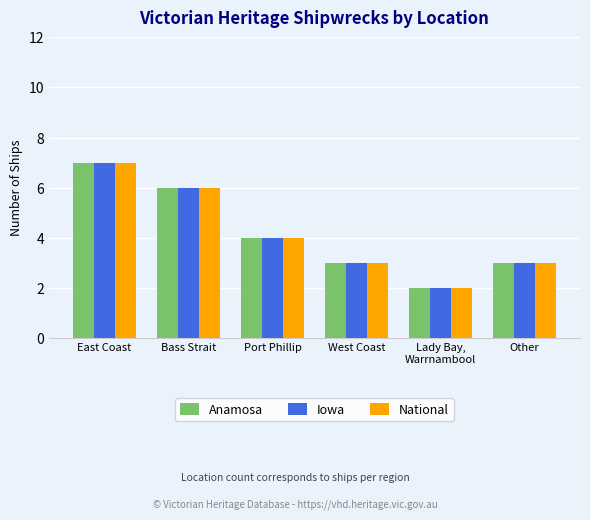

What is the difference between the maximum and minimum values in the National series?

5